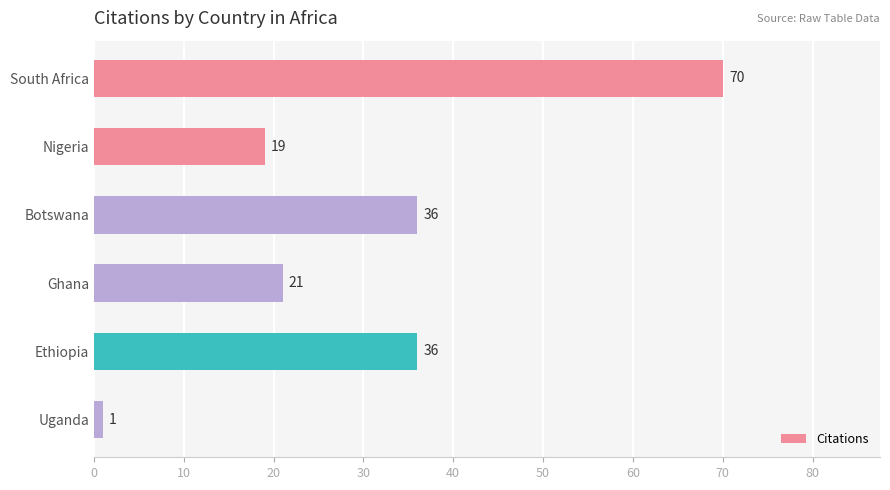

The chart shows a value of 110 at South Africa. True or false?

False